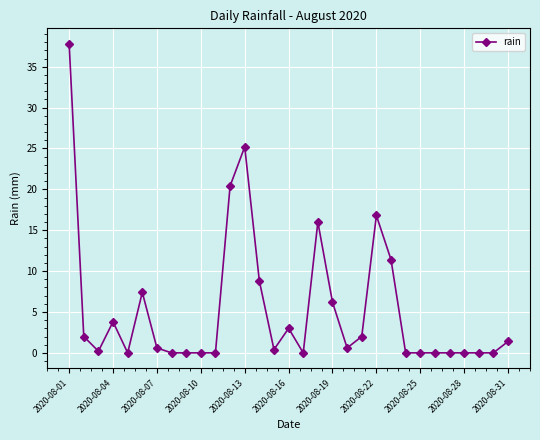

How many data points does each series have?

31